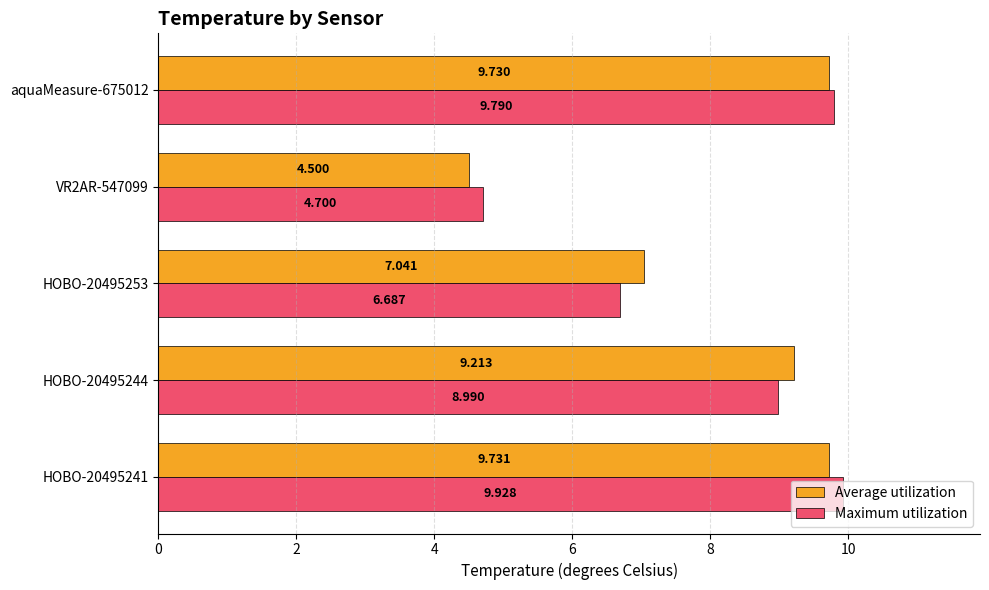

Is the value of Maximum utilization at HOBO-20495241 greater than the value of Average utilization at HOBO-20495253?

Yes